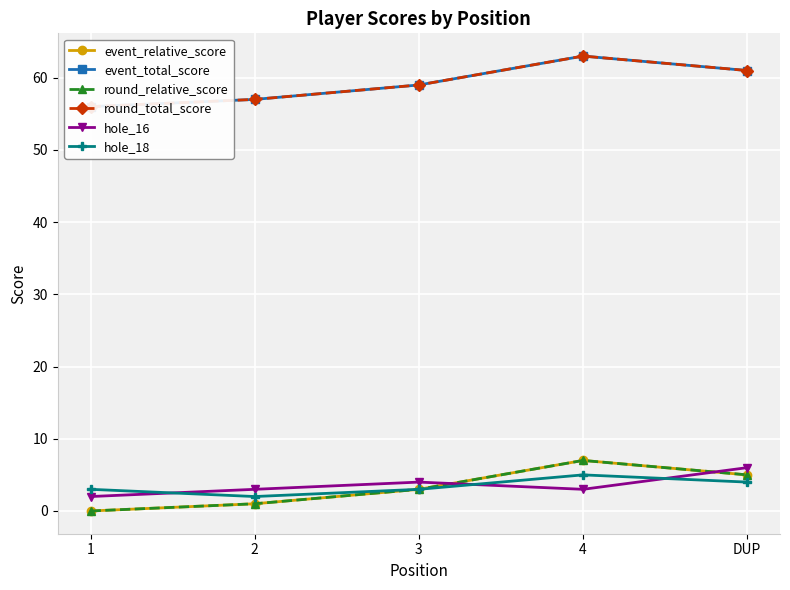

What is the value of the round_total_score point at the 2nd from the left?

57